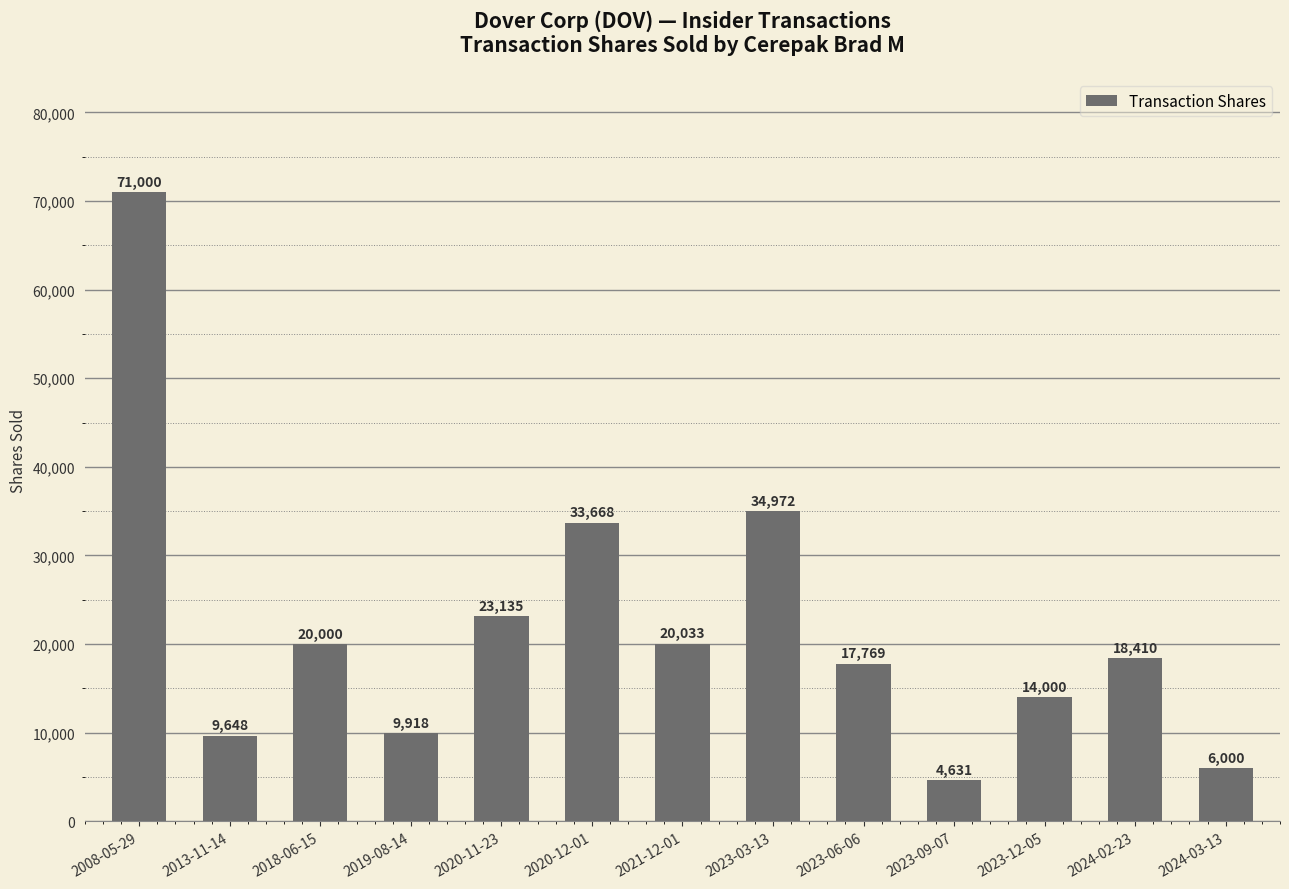

Count the number of data series in this chart.

1